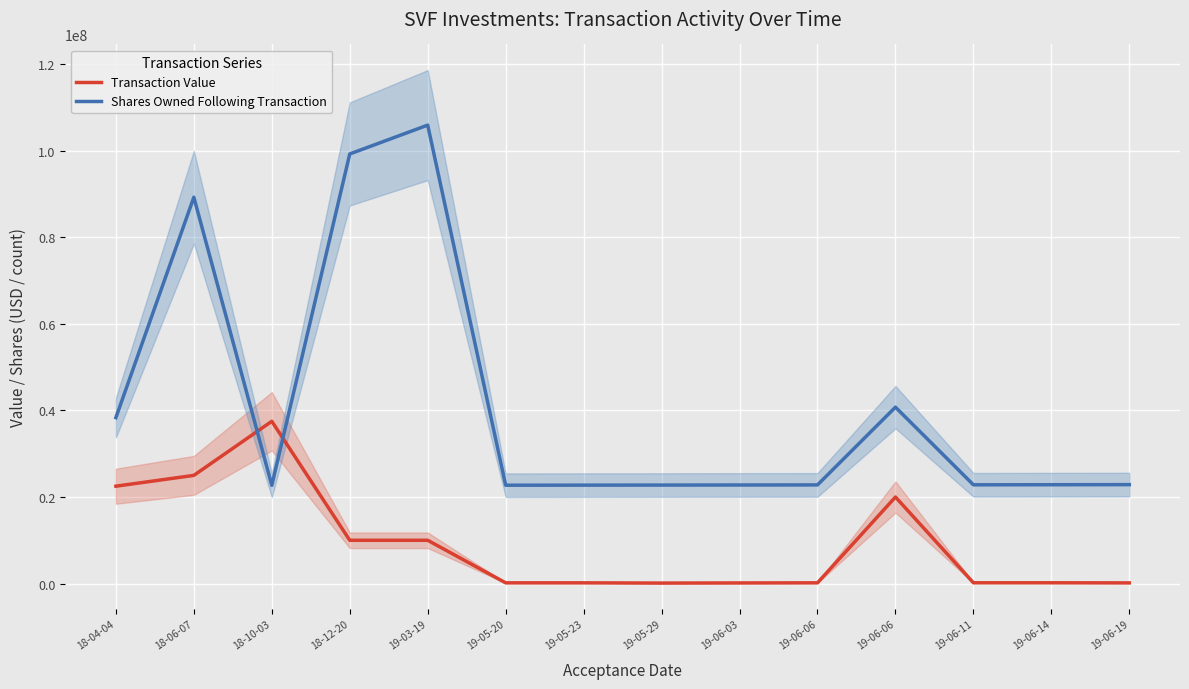

Reading left to right, transcribe all the data shown in this chart.

Transaction Value: 18-04-04=22500004	18-06-07=25000000	18-10-03=37499994	18-12-20=10000000	19-03-19=10000001	19-05-20=162876	19-05-23=162918	19-05-29=110461	19-06-03=138946	19-06-06=165950	19-06-06=19999997	19-06-11=177247	19-06-14=177301	19-06-19=151381
Shares Owned Following Transaction: 18-04-04=38341357	18-06-07=89285714	18-10-03=22703669	18-12-20=99285714	19-03-19=105952381	19-05-20=22725277	19-05-23=22745107	19-05-29=22759592	19-06-03=22777338	19-06-06=22798460	19-06-06=40765599	19-06-11=22819798	19-06-14=22841809	19-06-19=22860013